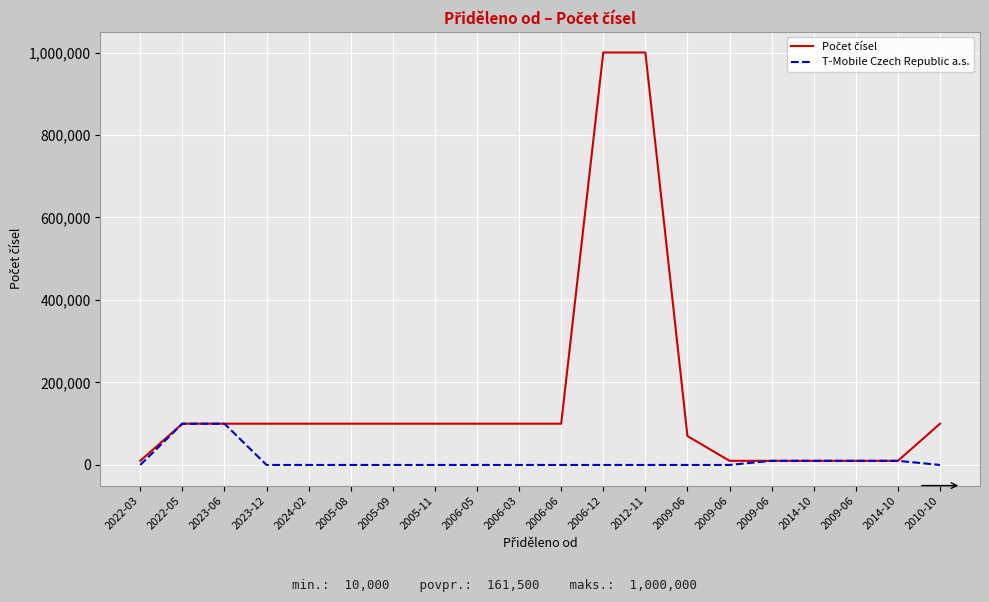

Reading left to right, transcribe all the data shown in this chart.

Počet čísel: 10000	100000	100000	100000	100000	100000	100000	100000	100000	100000	100000	1000000	1000000	70000	10000	10000	10000	10000	10000	100000
T-Mobile Czech Republic a.s.: 0	100000	100000	0	0	0	0	0	0	0	0	0	0	0	0	10000	10000	10000	10000	0